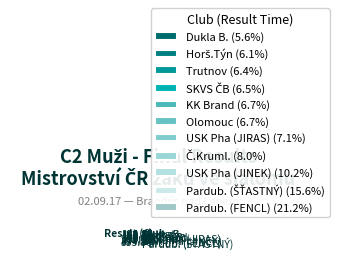

How many segments does this pie chart have?

11